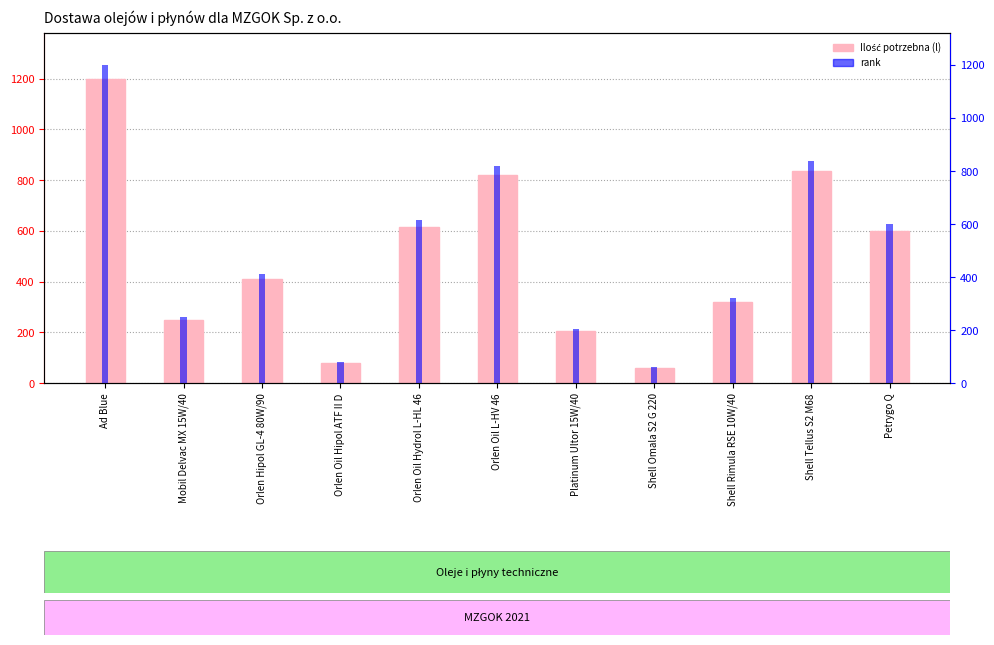

Reading left to right, transcribe all the data shown in this chart.

Ilość potrzebna (l): 1200	250	410	80	615	820	205	60	320	836	600
rank: 1200	250	410	80	615	820	205	60	320	836	600